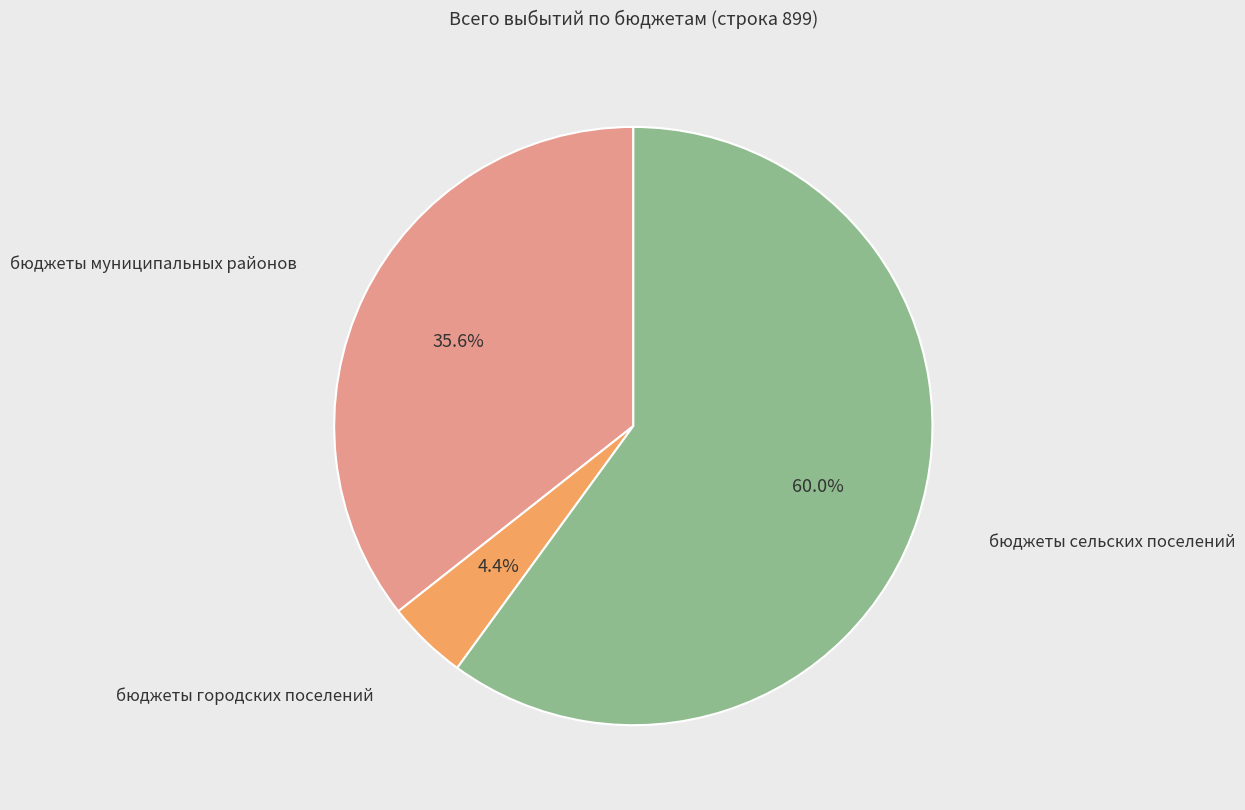

Does any single category account for the majority?

Yes